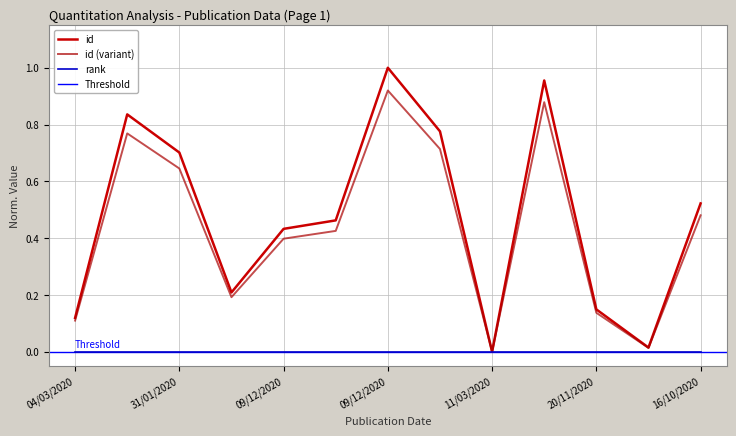

What value does the data have at 20/11/2020?

0.1